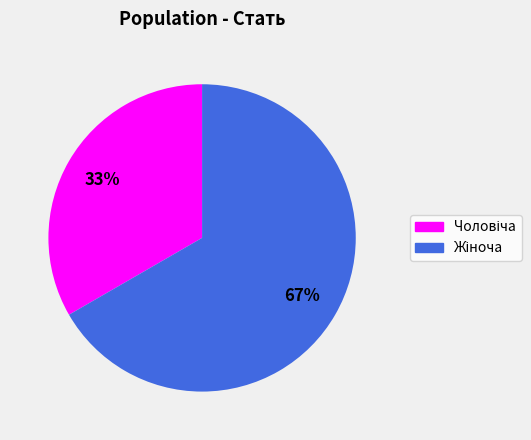

To the nearest percent, what is the average slice percentage?

50%